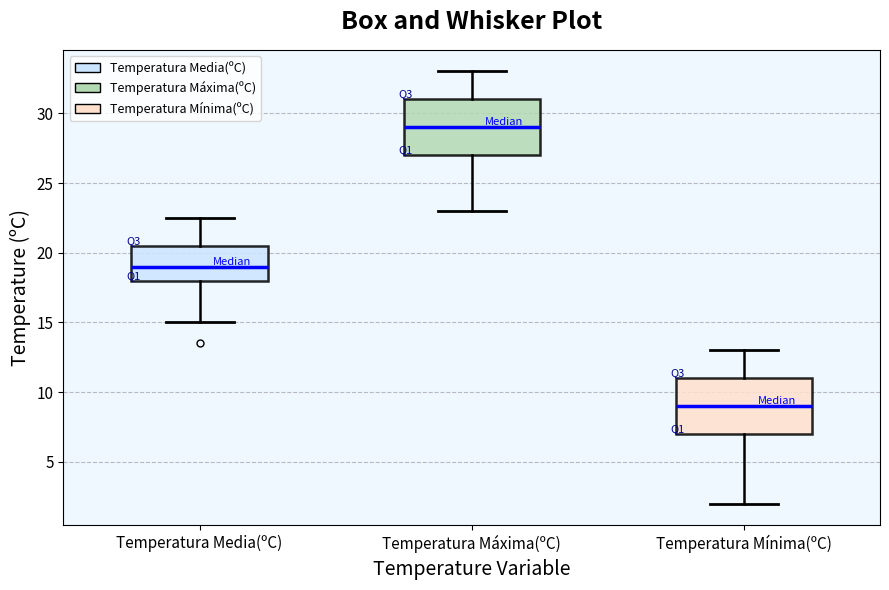

Reading left to right, read every box against the y-axis: the position of its median line, the range the box covers, and the ends of its whiskers. The values are not printed on the chart, so give them approximately, as read against the axis.

Temperatura Media(ºC): median 19.0, box 18.0 to 20.5, whiskers 15.0 to 22.5
Temperatura Máxima(ºC): median 29.0, box 27.0 to 31.0, whiskers 23.0 to 33.0
Temperatura Mínima(ºC): median 9.0, box 7.0 to 11.0, whiskers 2.0 to 13.0